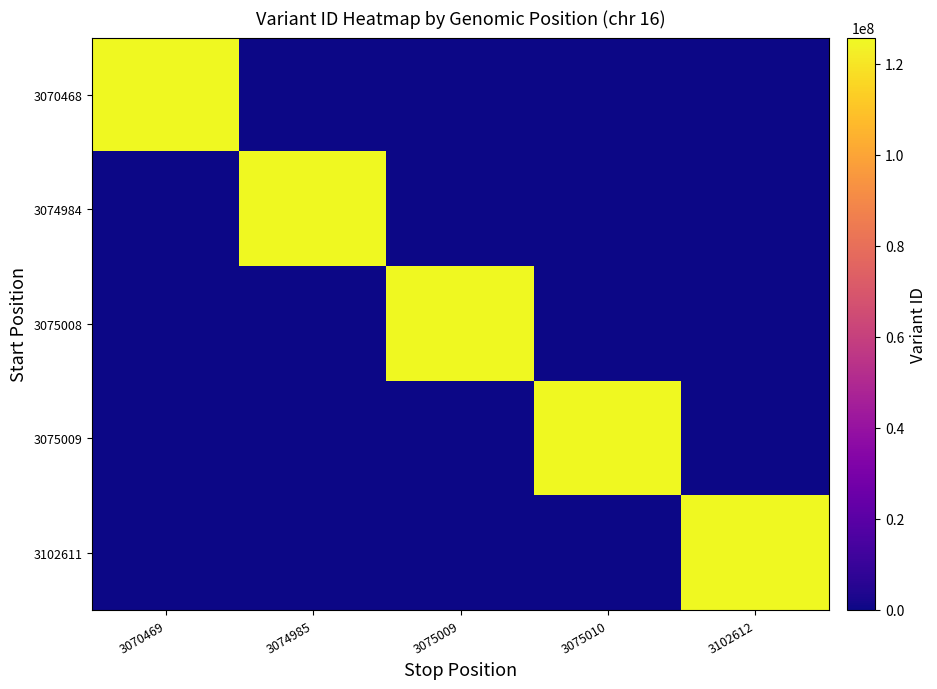

Which category has the lowest value across all series?

3074985